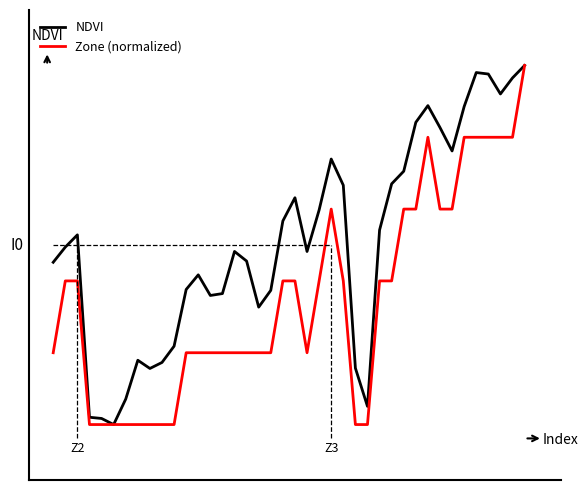

Which category has the lowest value across all series?

5